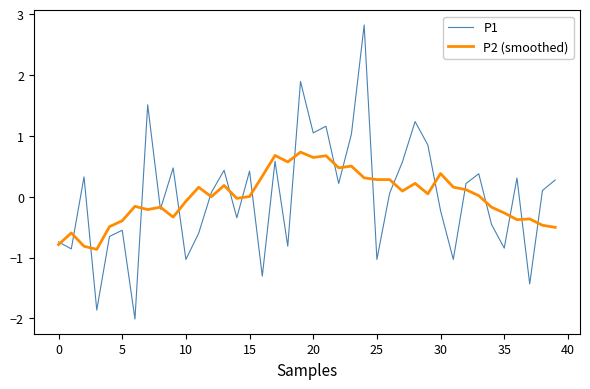

Which series has the largest range (max minus min)?

P1